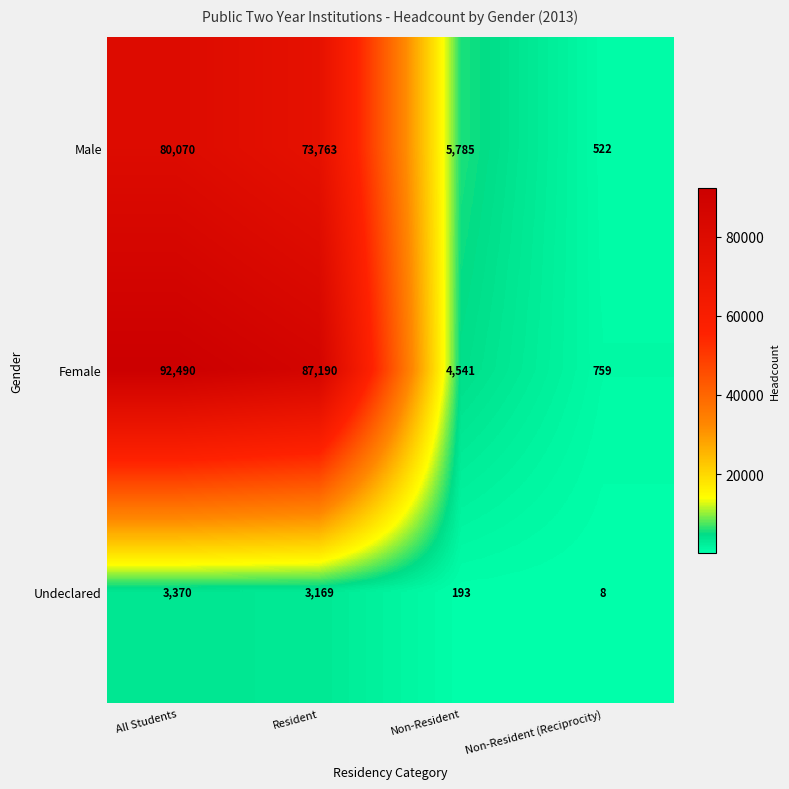

True or false: Female has a value of 87190 at Resident.

True